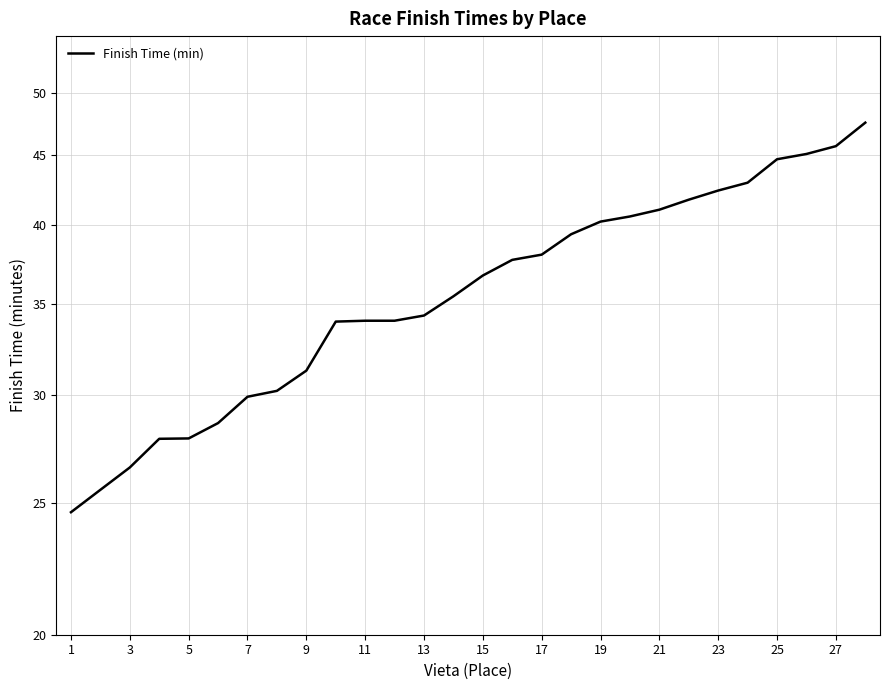

How many lines are shown in the chart?

1